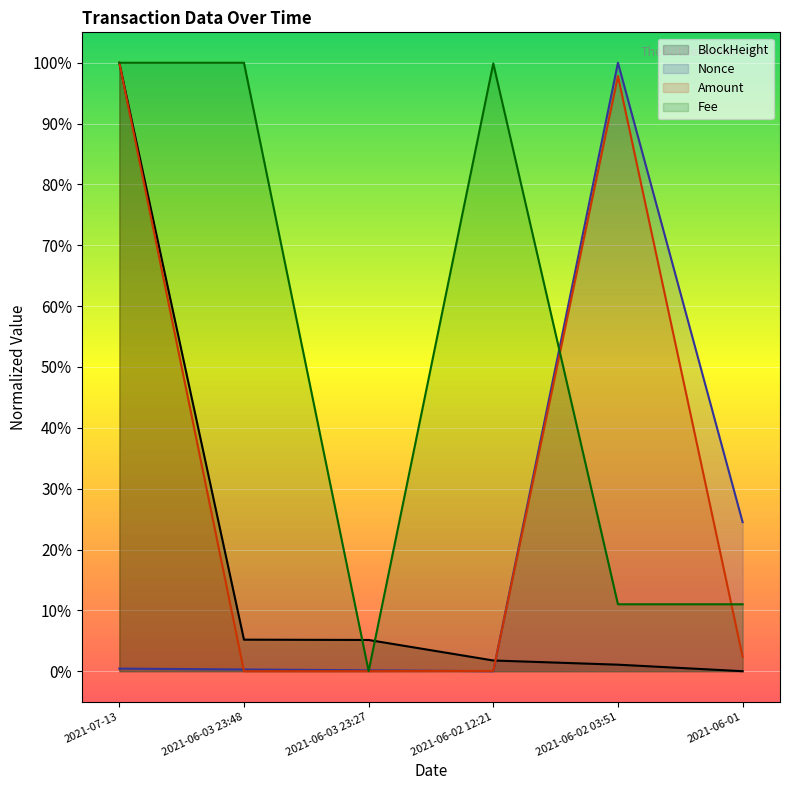

How many interior local peaks does the Amount series have?

1